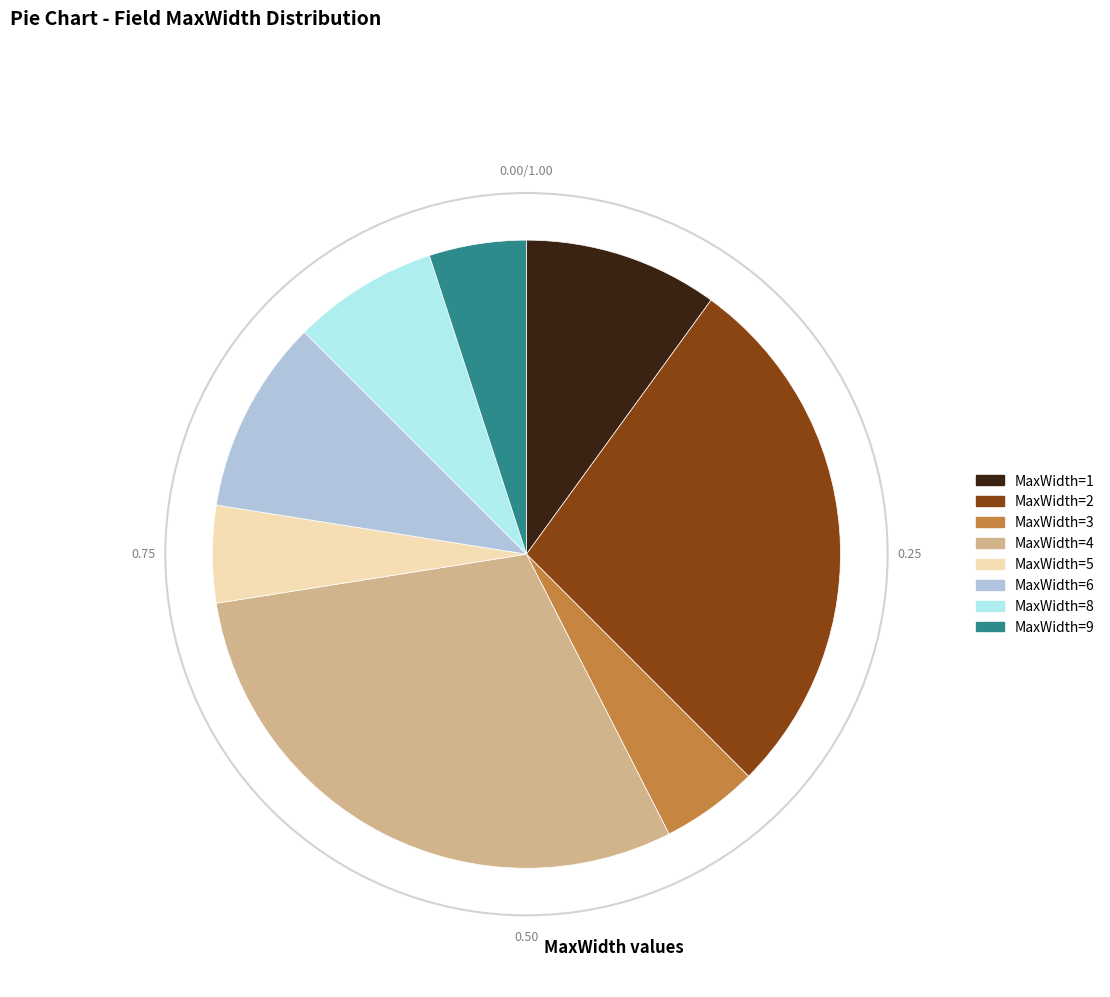

Count the number of slices in the pie.

8